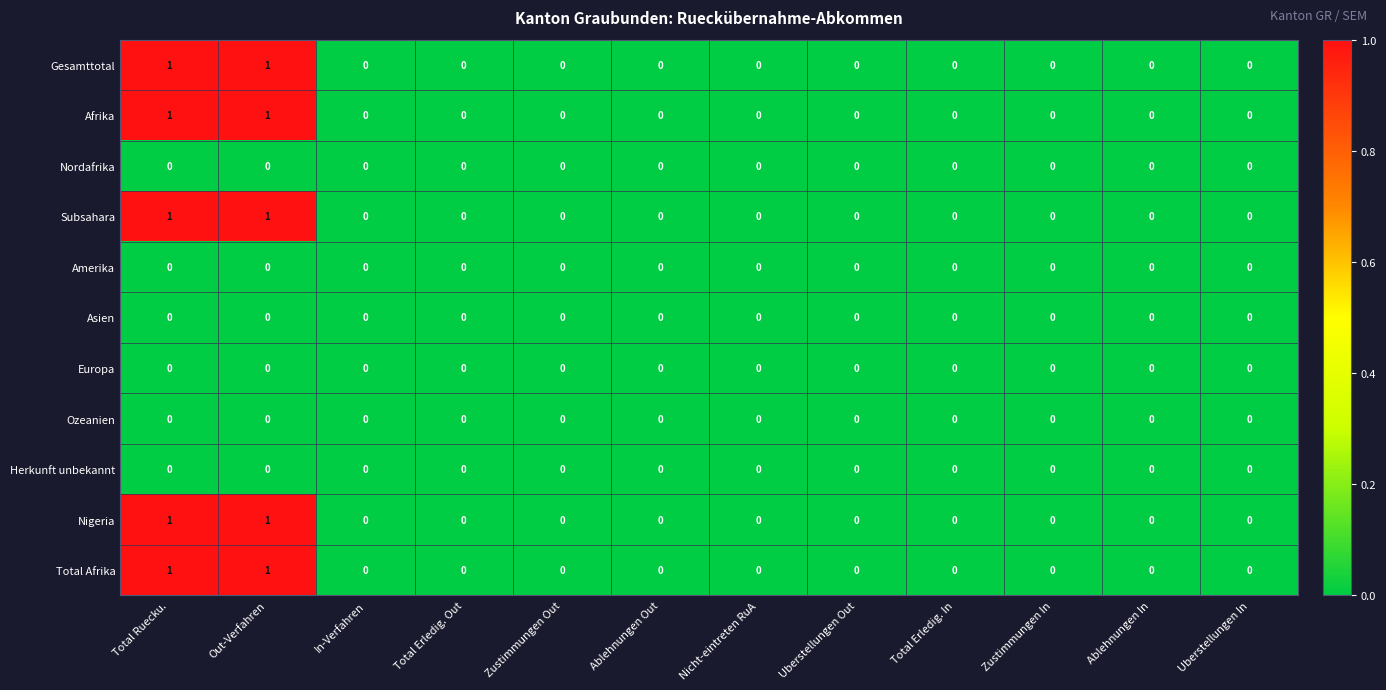

The Gesamttotal series shows -1 at In-Verfahren. True or false?

False